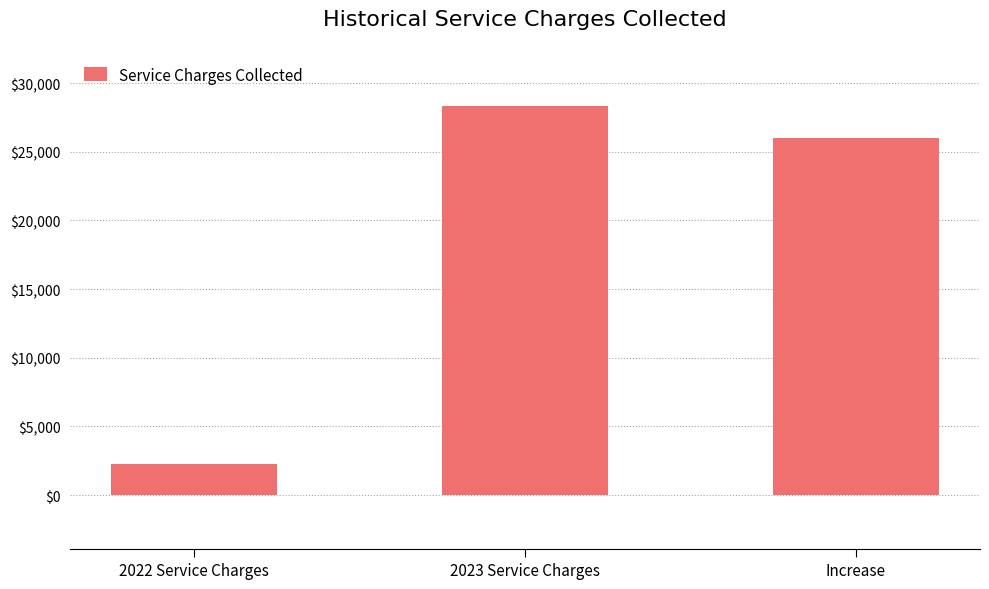

Reading right to left, what are all the values shown in this chart?

Increase=26037.9	2023 Service Charges=28303.3	2022 Service Charges=2265.5